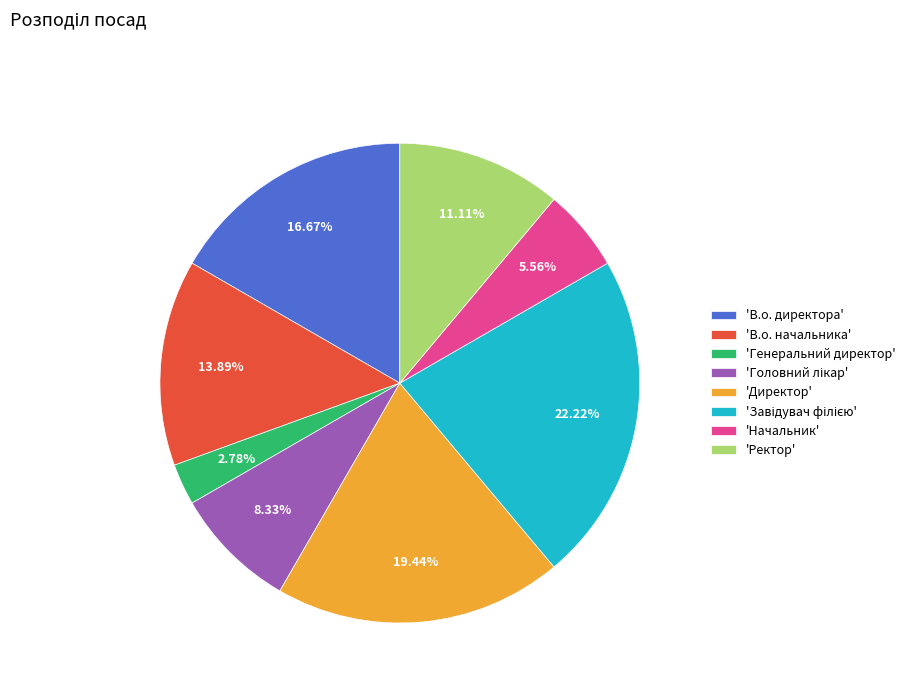

Is there a majority slice in this chart?

No